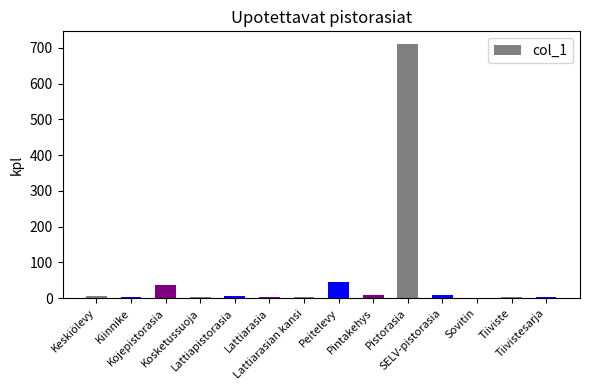

What is the greatest value displayed?

711